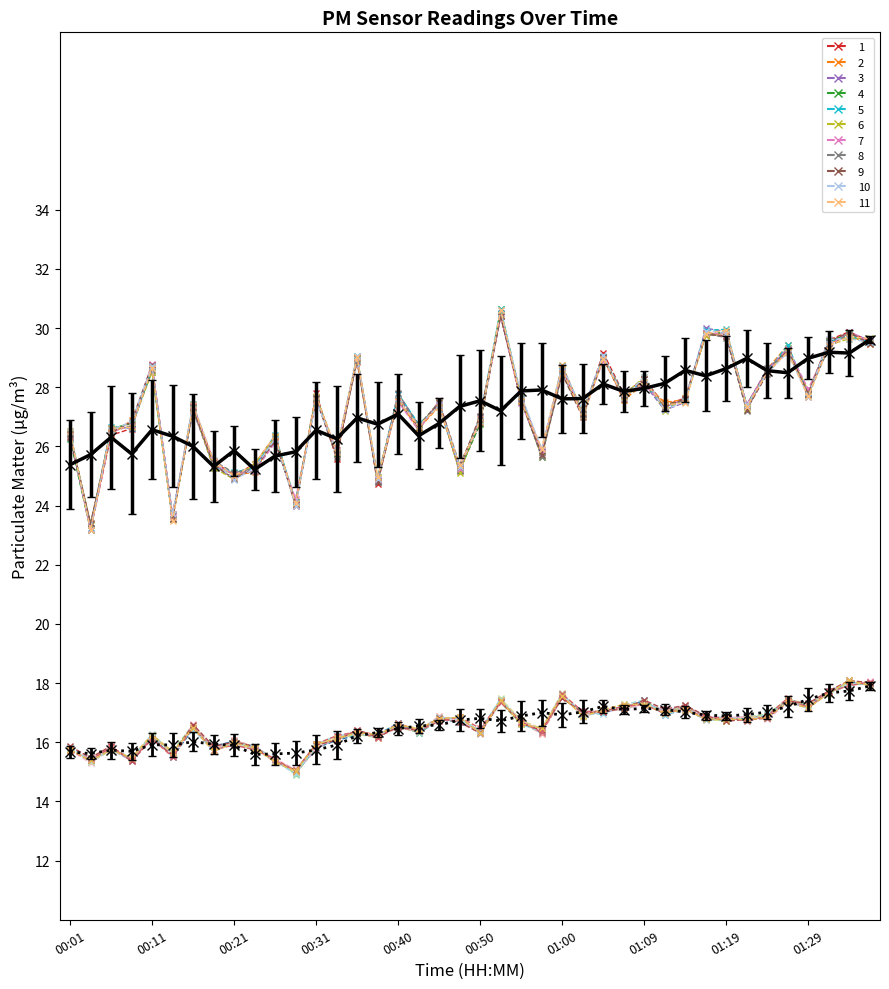

Is the value of P2-1 at 24 greater than the value of P1-1 at 21?

No